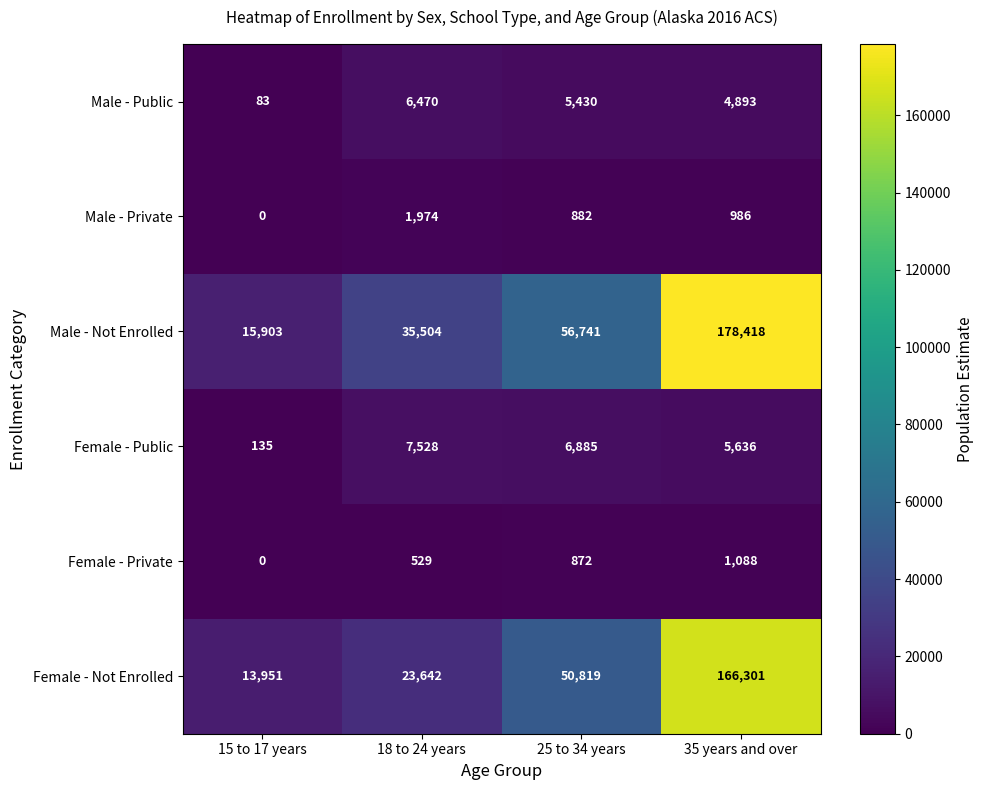

Which series has the widest spread of values?

Male - Not Enrolled